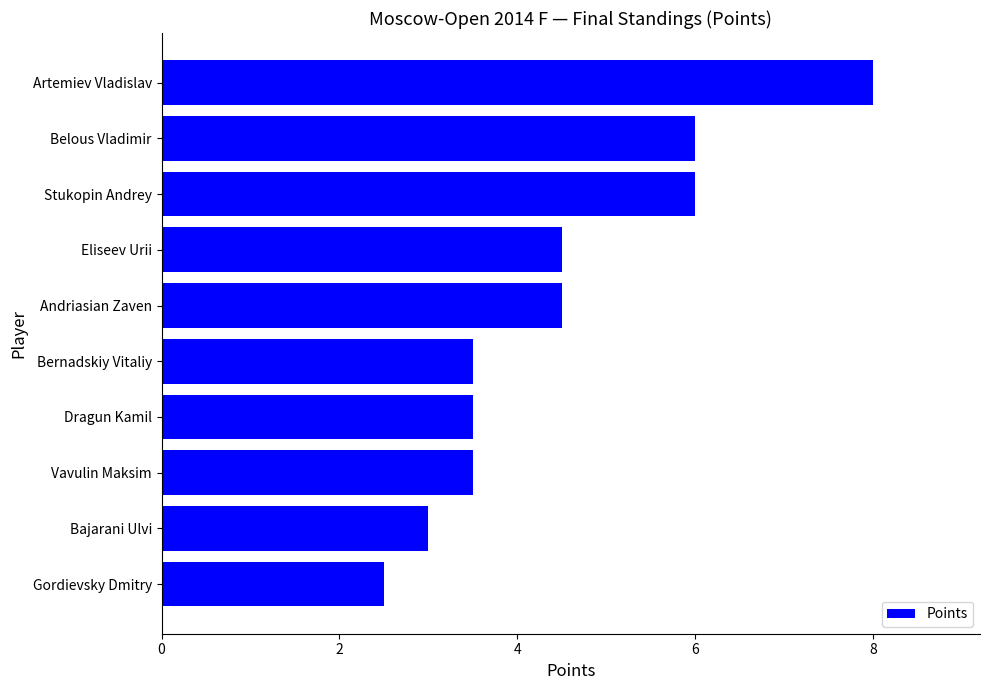

Reading bottom to top, extract all data points from this chart.

Gordievsky Dmitry=2.5	Bajarani Ulvi=3.0	Vavulin Maksim=3.5	Dragun Kamil=3.5	Bernadskiy Vitaliy=3.5	Andriasian Zaven=4.5	Eliseev Urii=4.5	Stukopin Andrey=6.0	Belous Vladimir=6.0	Artemiev Vladislav=8.0